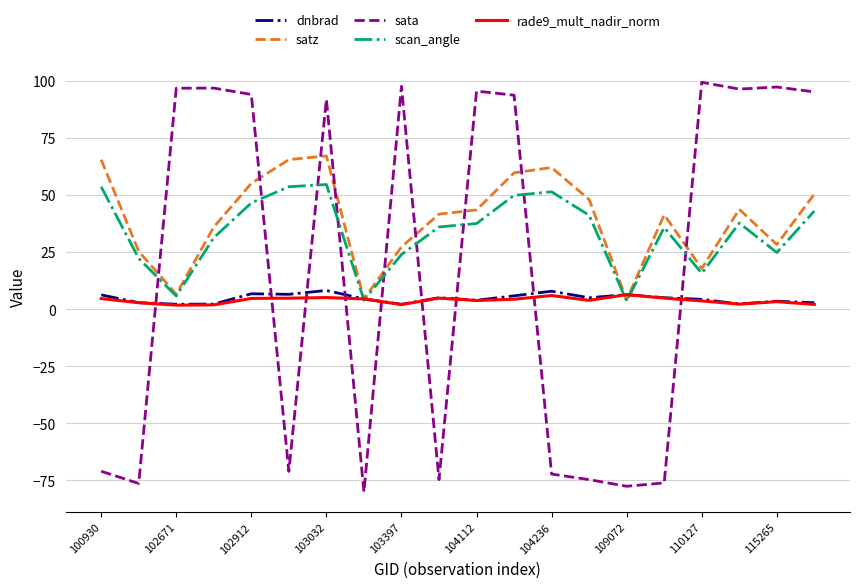

What is the difference between the maximum and minimum values in the sata series?

179.6